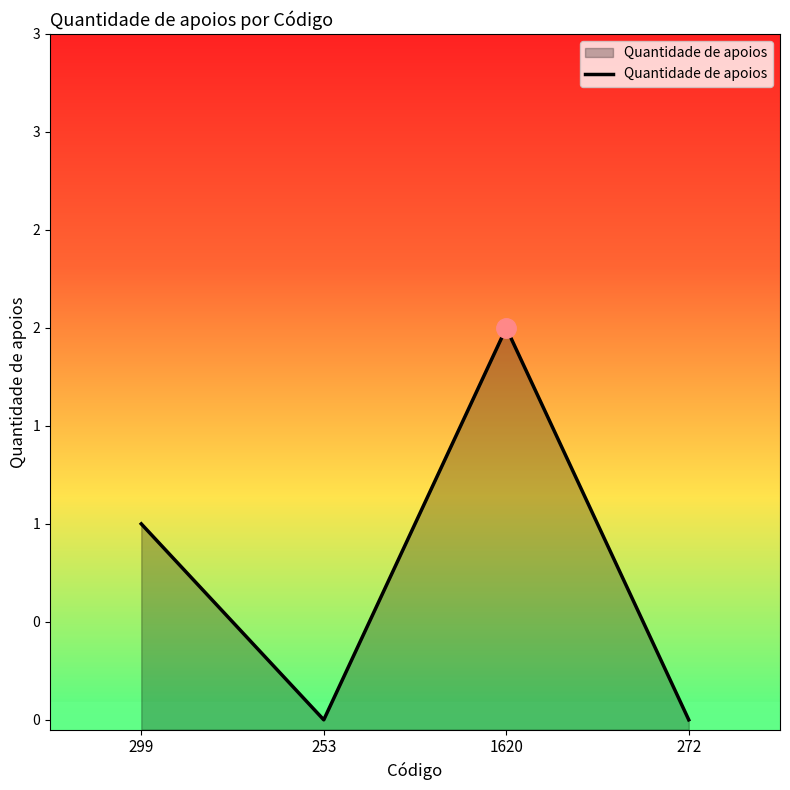

How many values are between 0 and 2?

4